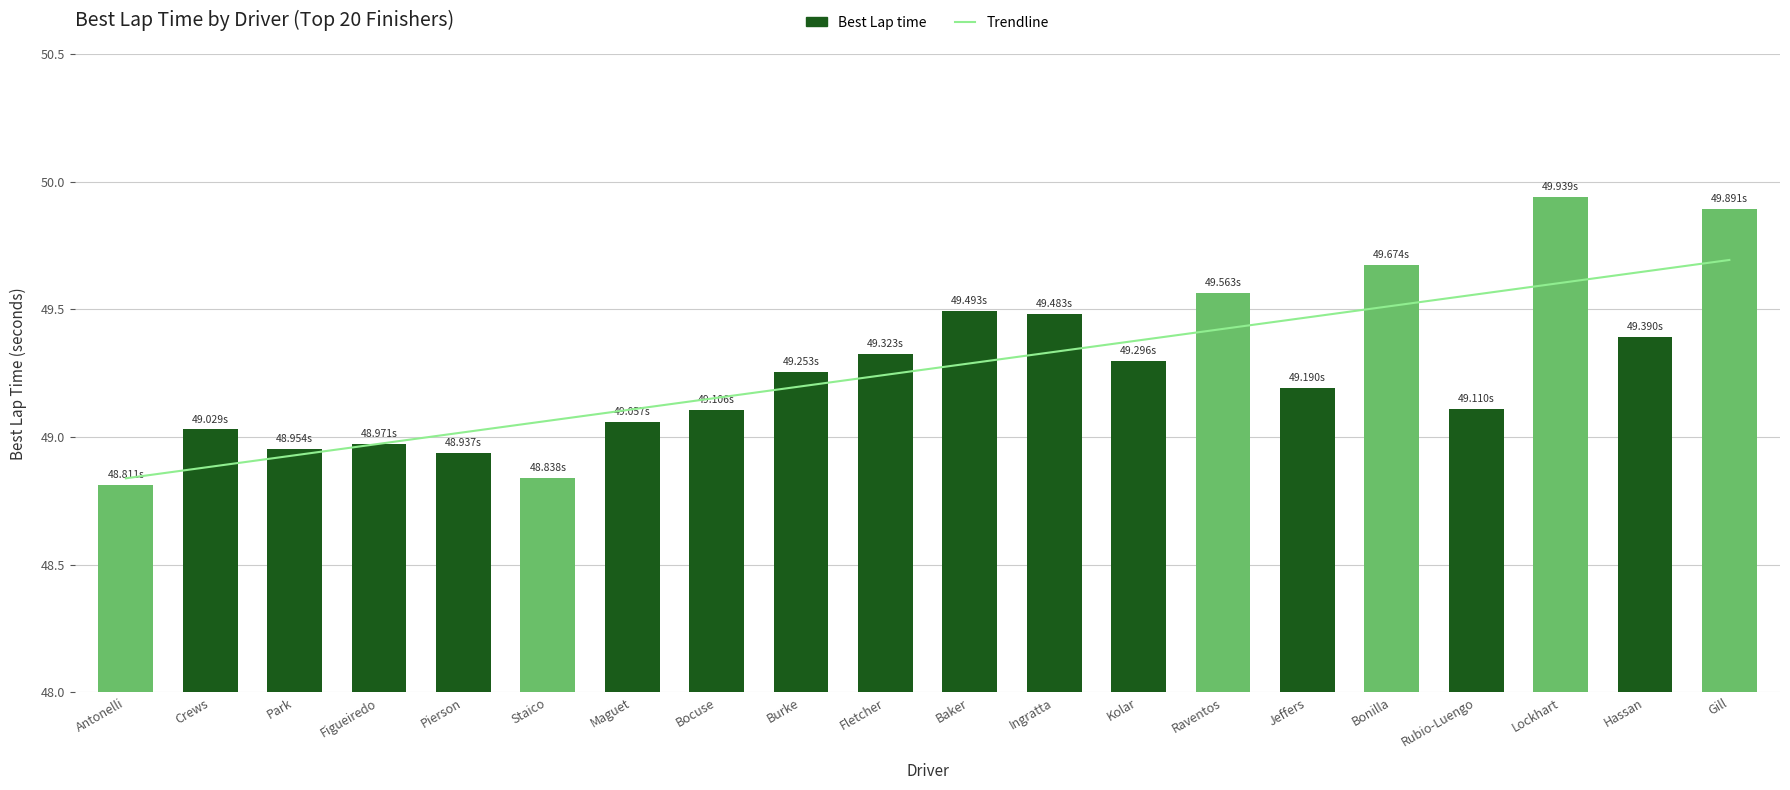

What is the minimum value shown in the chart?

48.8